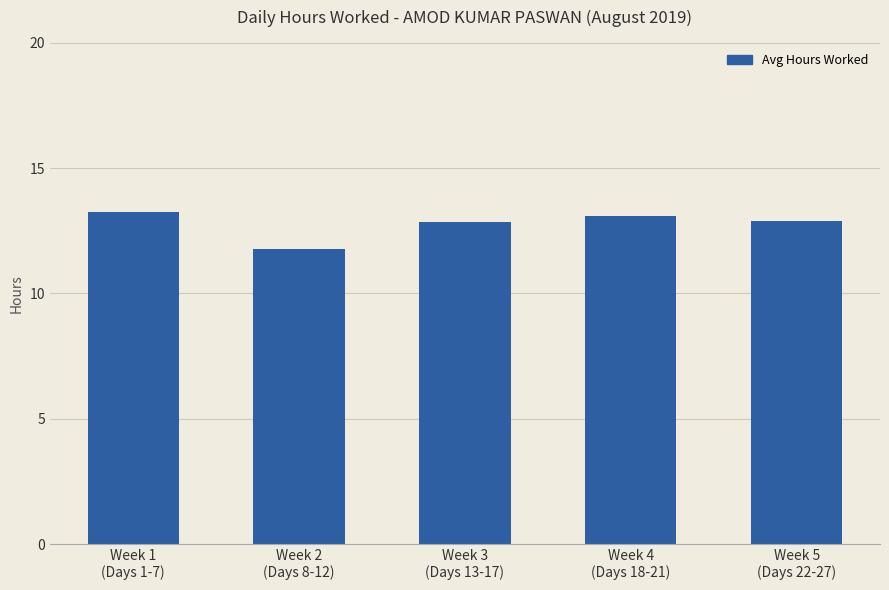

What is the difference between the second highest and minimum values?

1.3